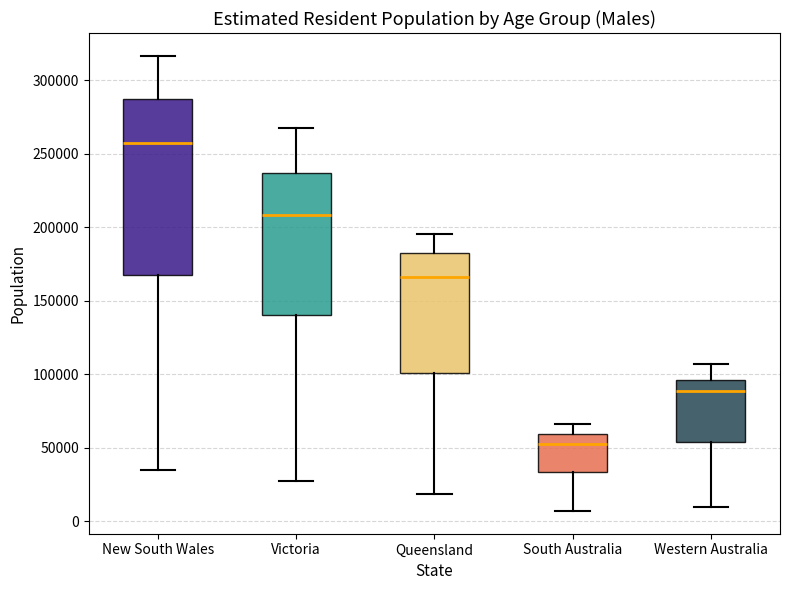

Reading left to right, read every box against the y-axis: the position of its median line, the range the box covers, and the ends of its whiskers. The values are not printed on the chart, so give them approximately, as read against the axis.

New South Wales: median 255000, box 170000 to 285000, whiskers 35000 to 315000
Victoria: median 210000, box 140000 to 235000, whiskers 30000 to 270000
Queensland: median 165000, box 100000 to 185000, whiskers 20000 to 195000
South Australia: median 55000, box 35000 to 60000, whiskers 5000 to 65000
Western Australia: median 90000, box 55000 to 95000, whiskers 10000 to 105000